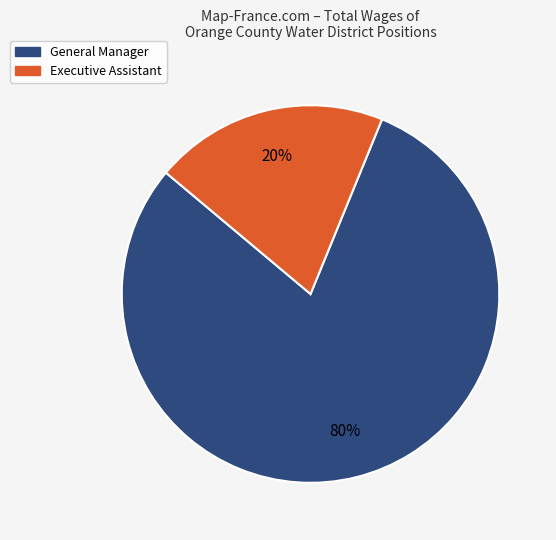

Do General Manager and Executive Assistant together represent more than half of the pie?

Yes